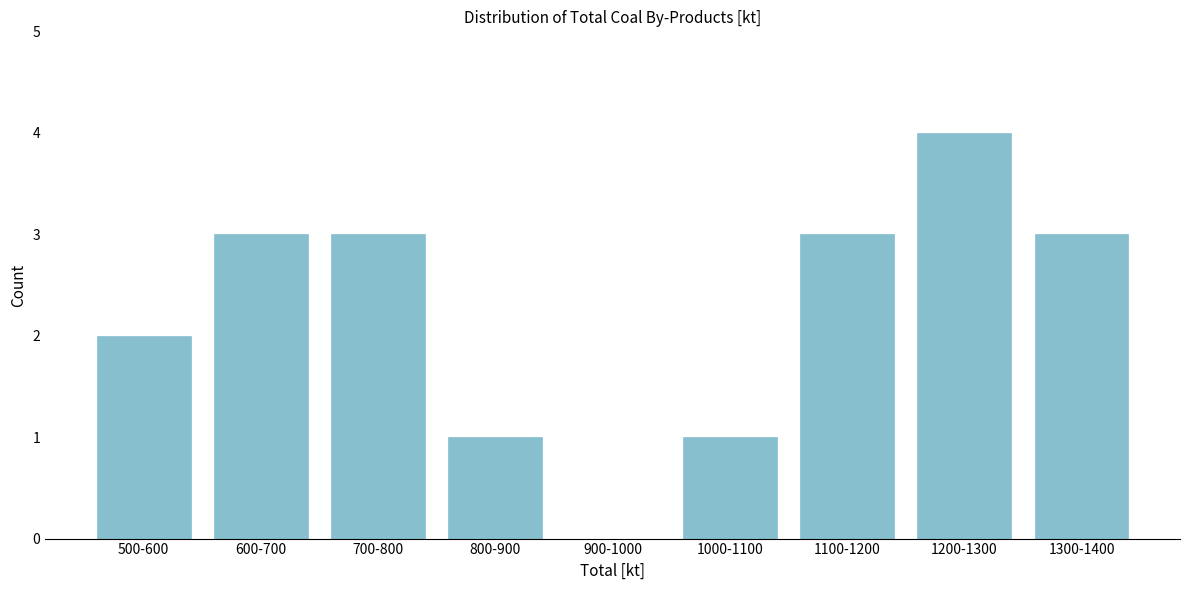

Reading left to right, list all the values displayed in this chart.

500-600=2	600-700=3	700-800=3	800-900=1	900-1000=0	1000-1100=1	1100-1200=3	1200-1300=4	1300-1400=3